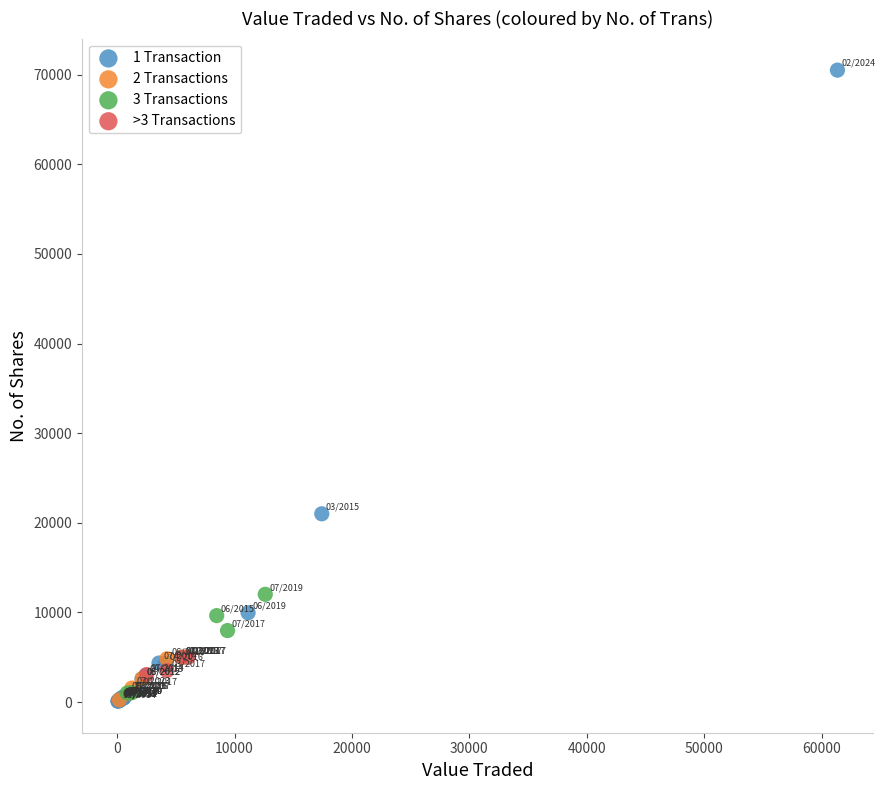

Which series has the largest Y range (max minus min)?

1 Transaction